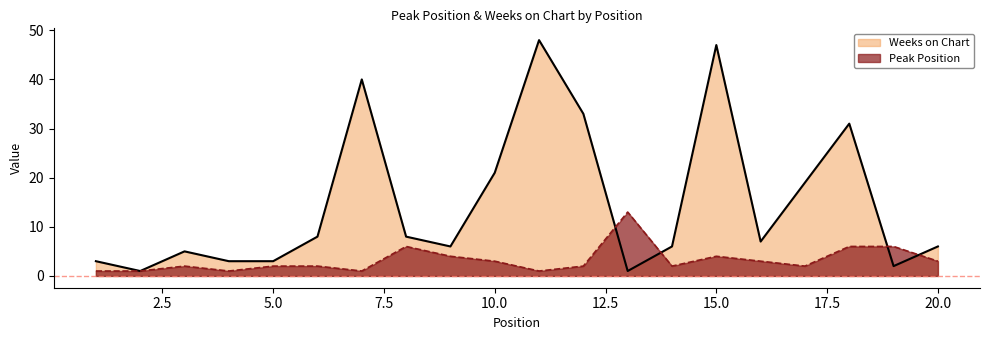

At which category does the chart reach its minimum across all series?

1